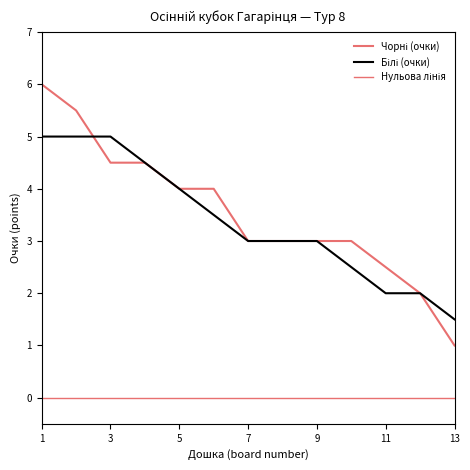

How many lines are shown in the chart?

3